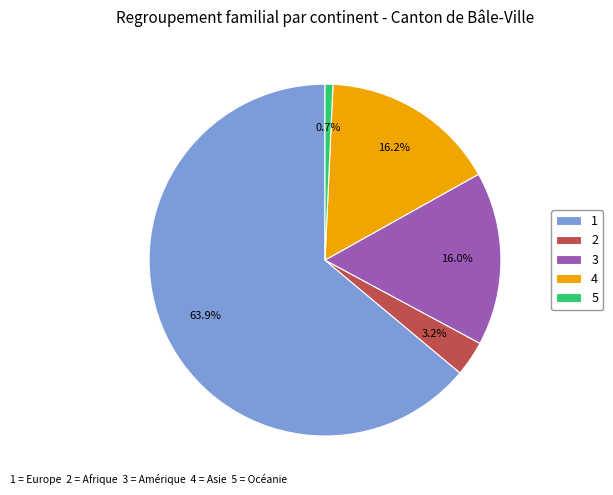

Does any single category account for the majority?

Yes